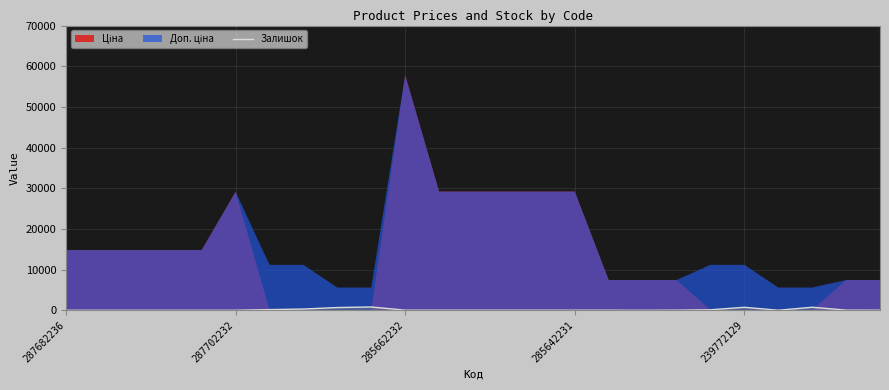

The value at 239772129 is -318. True or false?

False